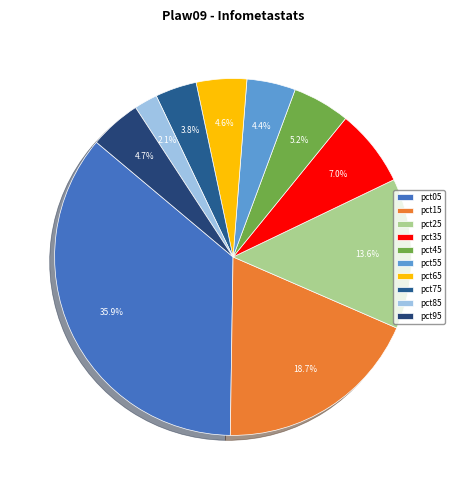

To the nearest percent, what percentage of the pie is pct05?

36%